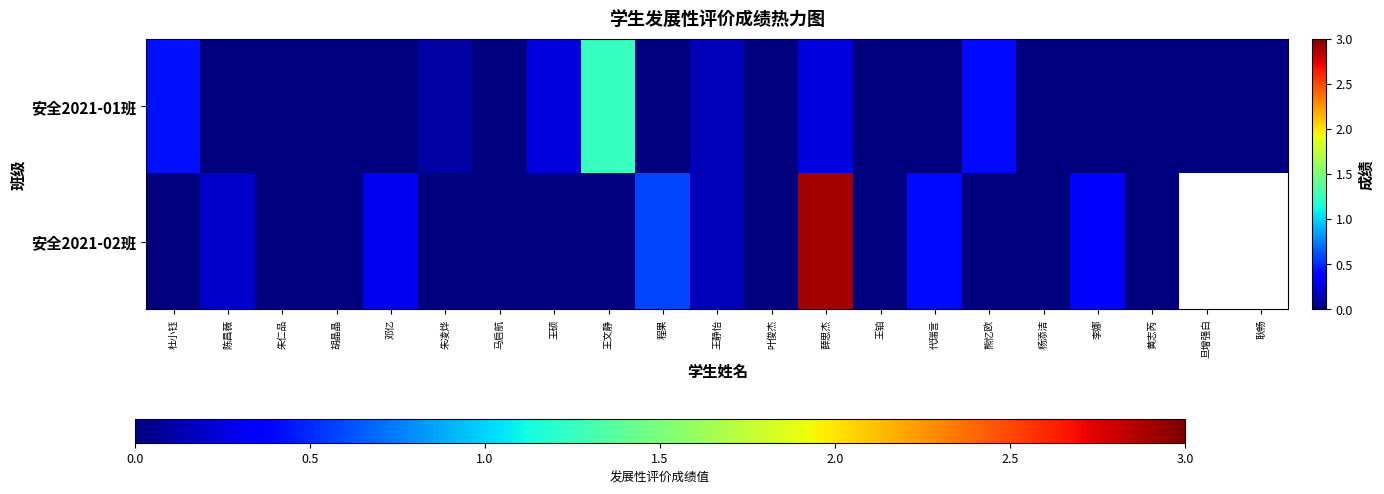

At 陈昌薇, list the series in order from smallest to largest.

安全2021-01班, 安全2021-02班